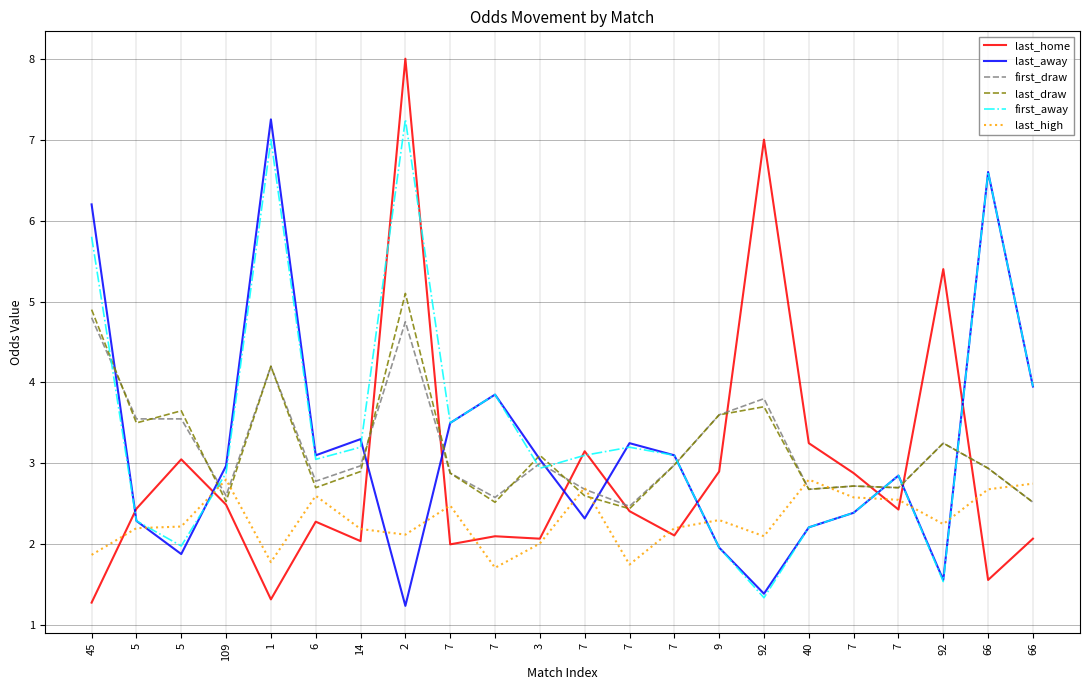

How many lines are shown in the chart?

6